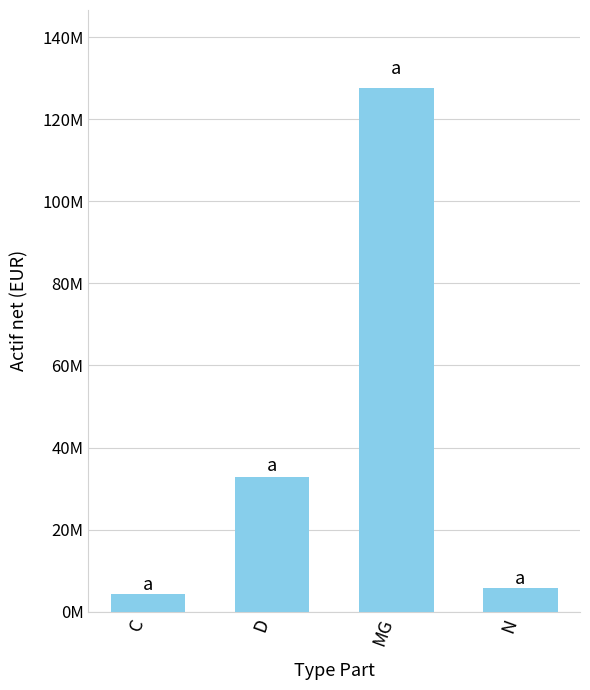

Reading right to left, what are all the values shown in this chart?

N=5649389.8	MG=127537760.8	D=32714952.1	C=4284973.6